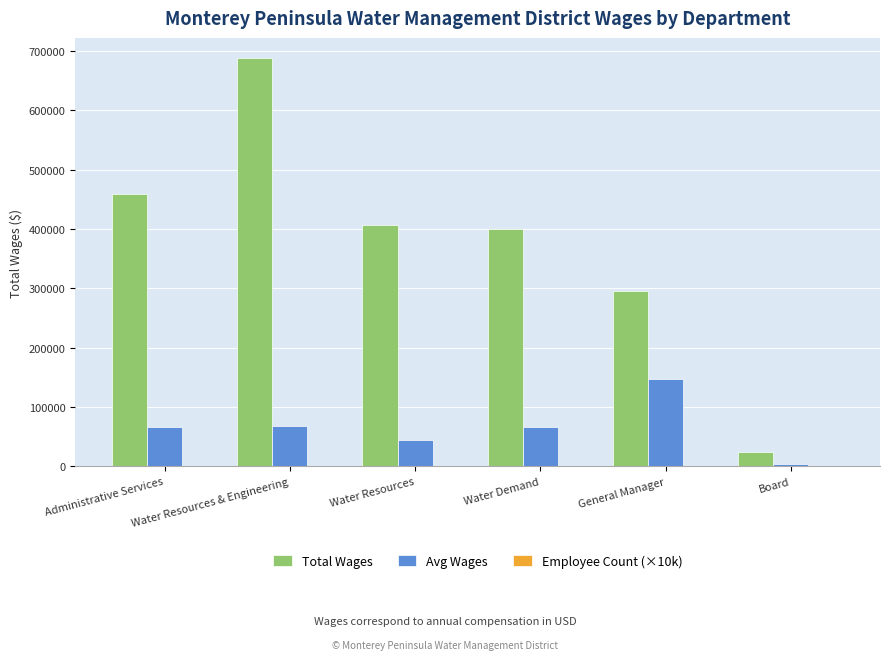

Count the number of data series in this chart.

3